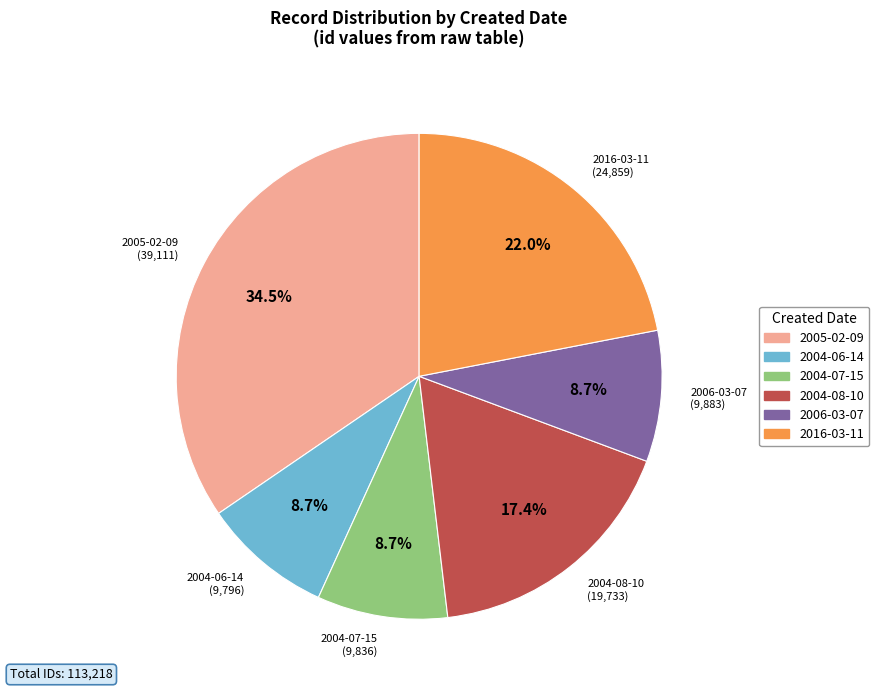

Is there any slice that represents more than half of the pie?

No